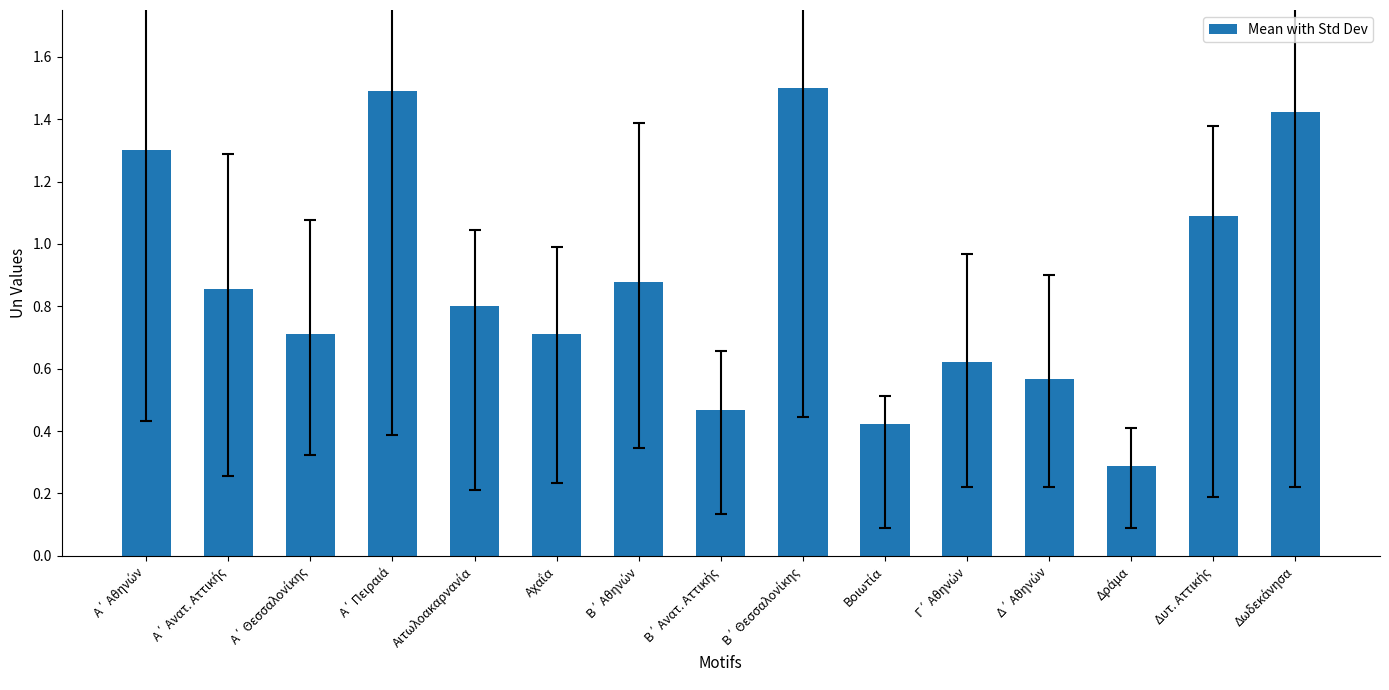

What is the maximum value shown in the chart?

1.5